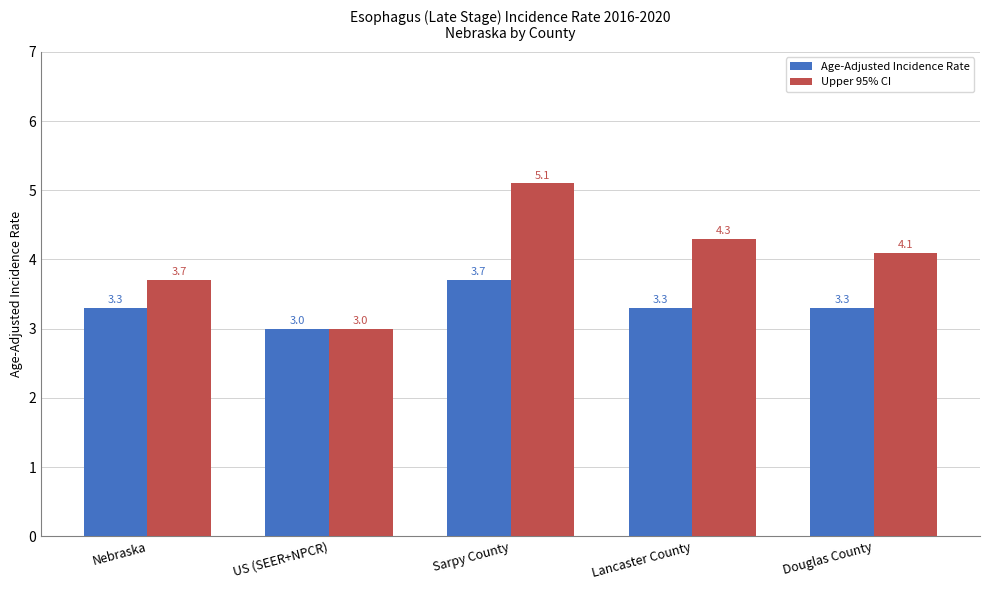

Reading right to left, transcribe all the data shown in this chart.

Age-Adjusted Incidence Rate: Douglas County=3.3	Lancaster County=3.3	Sarpy County=3.7	US (SEER+NPCR)=3.0	Nebraska=3.3
Upper 95% CI: Douglas County=4.1	Lancaster County=4.3	Sarpy County=5.1	US (SEER+NPCR)=3.0	Nebraska=3.7